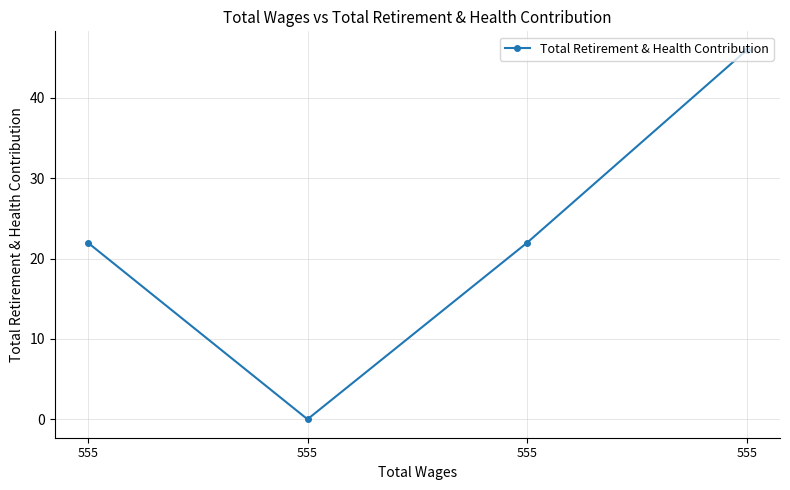

At which category does the chart reach its peak across all series?

555